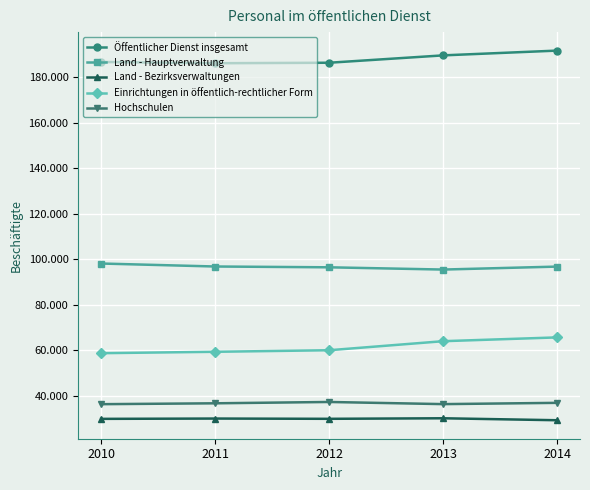

Where does the Hochschulen series first go above 36625?

2012